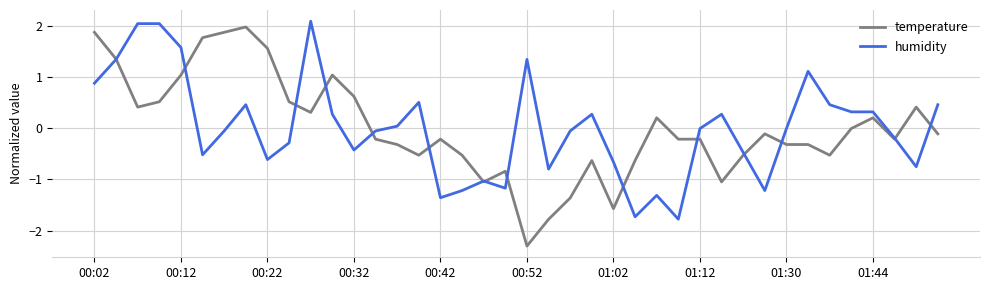

Which series has the largest range (max minus min)?

temperature